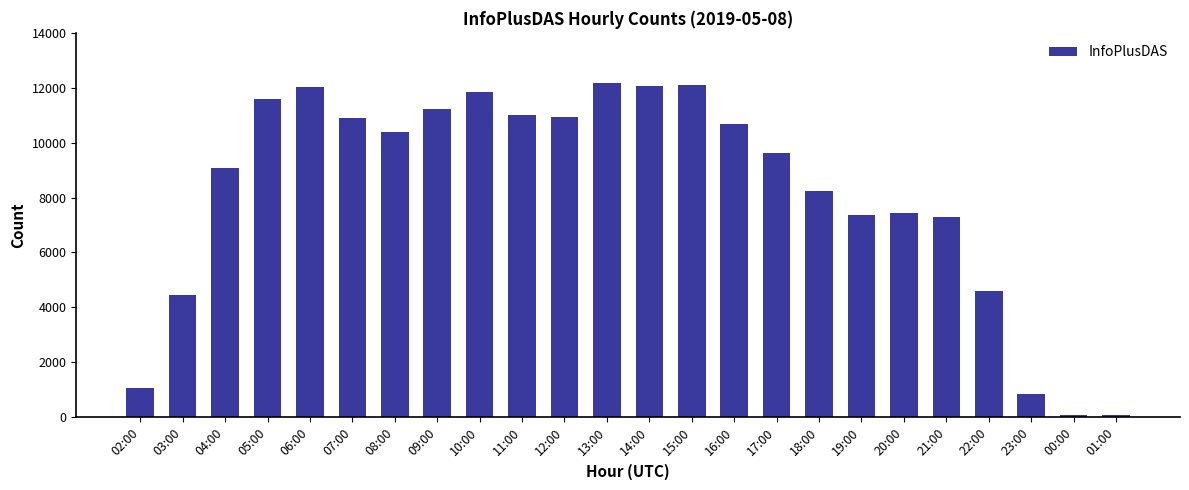

What is the difference between the second highest and second lowest values?

12020